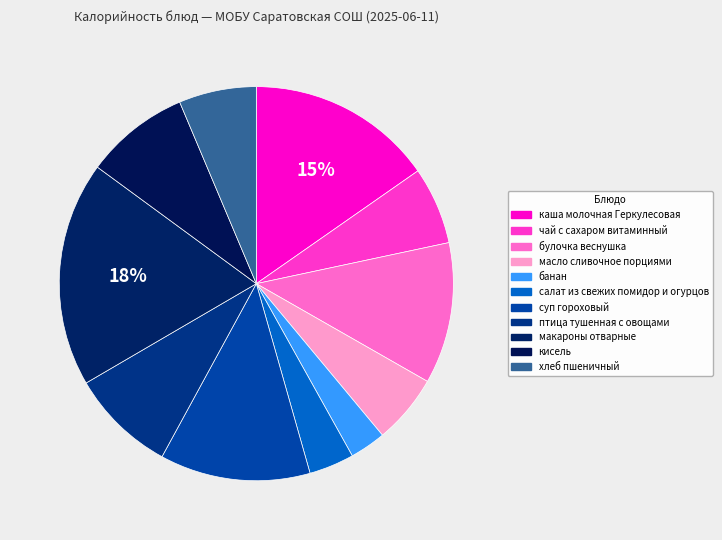

True or false: птица тушенная с овощами accounts for 9% of the total.

True